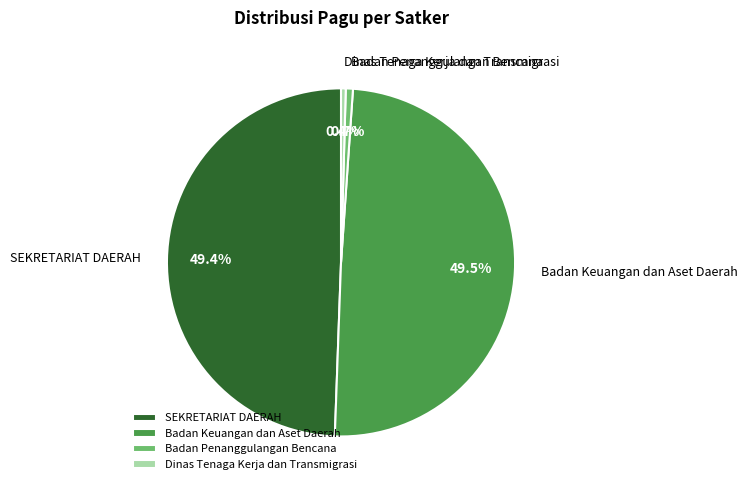

To the nearest percent, what is the average slice percentage?

25%